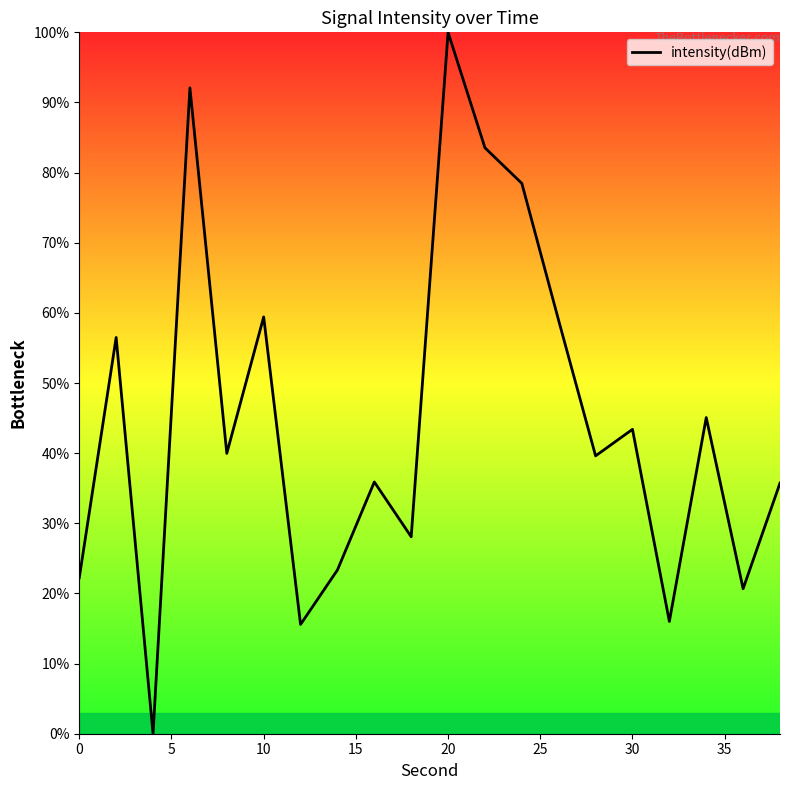

What is the difference between the maximum and minimum values?

100.0